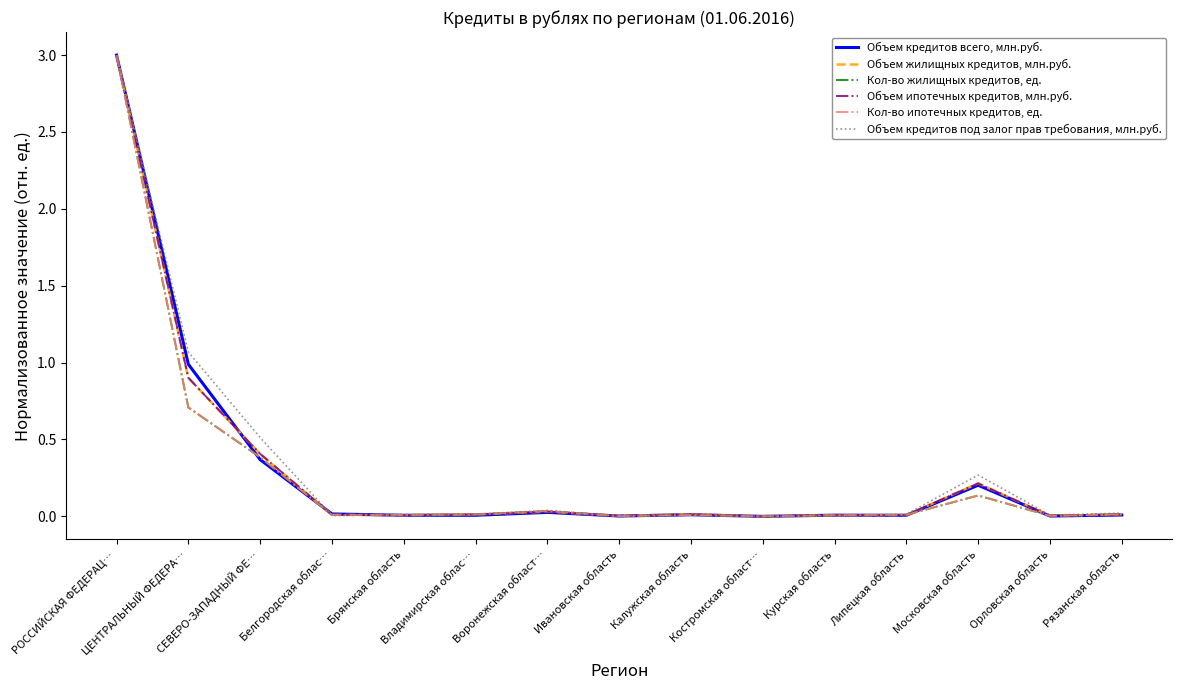

The value of Объем ипотечных кредитов, млн.руб. at Костромская област… is 1.0. True or false?

False